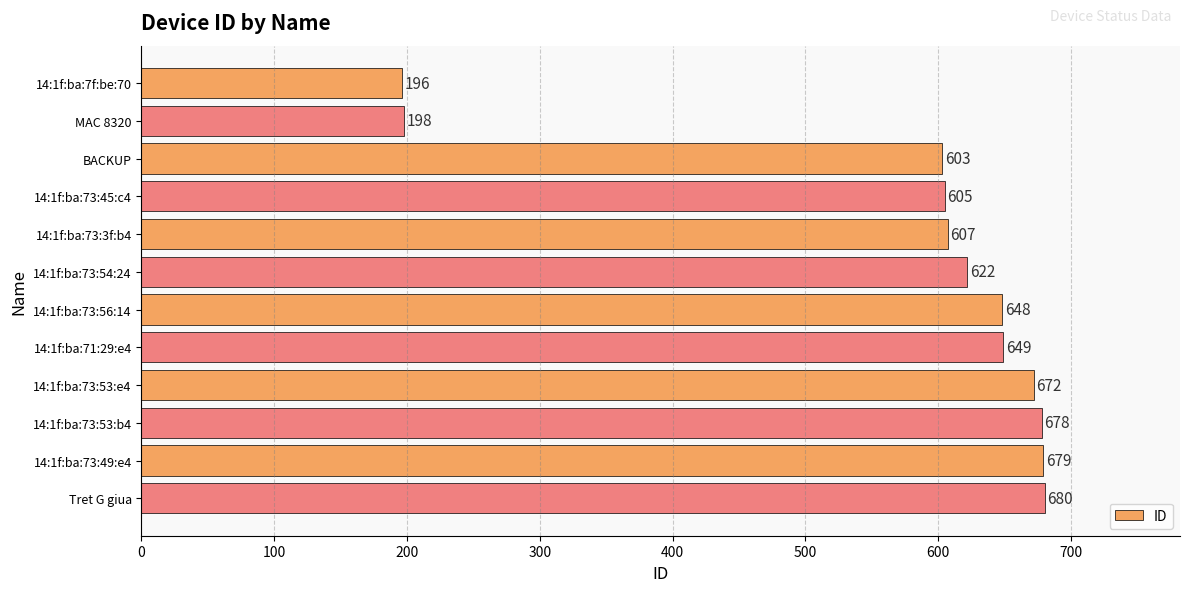

What is the greatest value displayed?

680